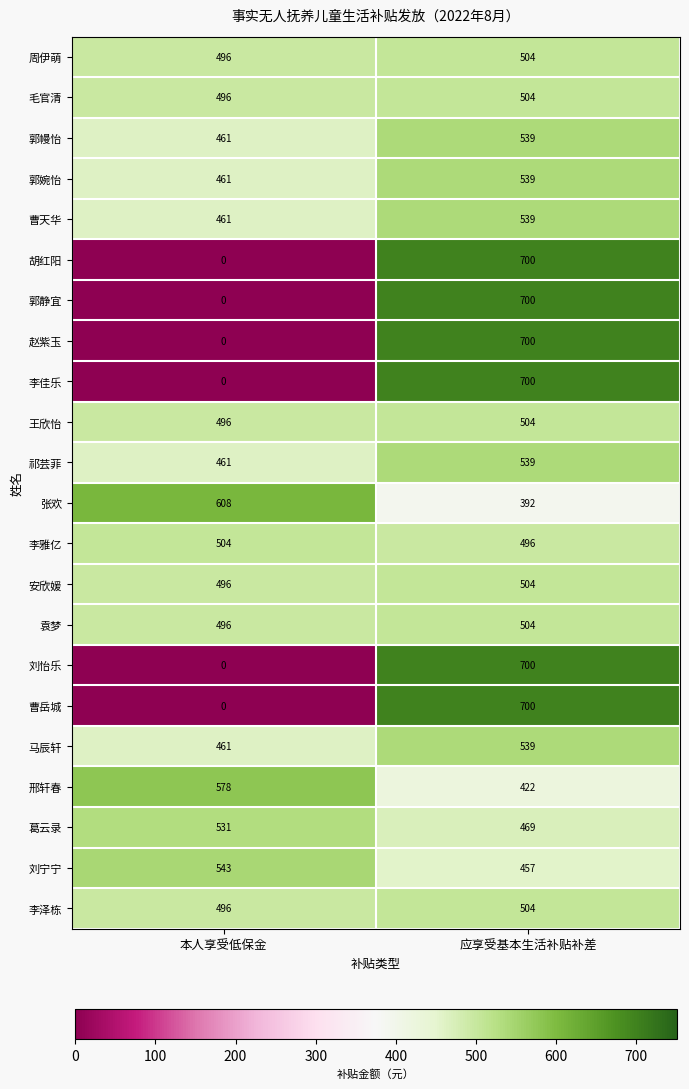

True or false: 安欣媛 has a value of 181 at 应享受基本生活补贴补差.

False